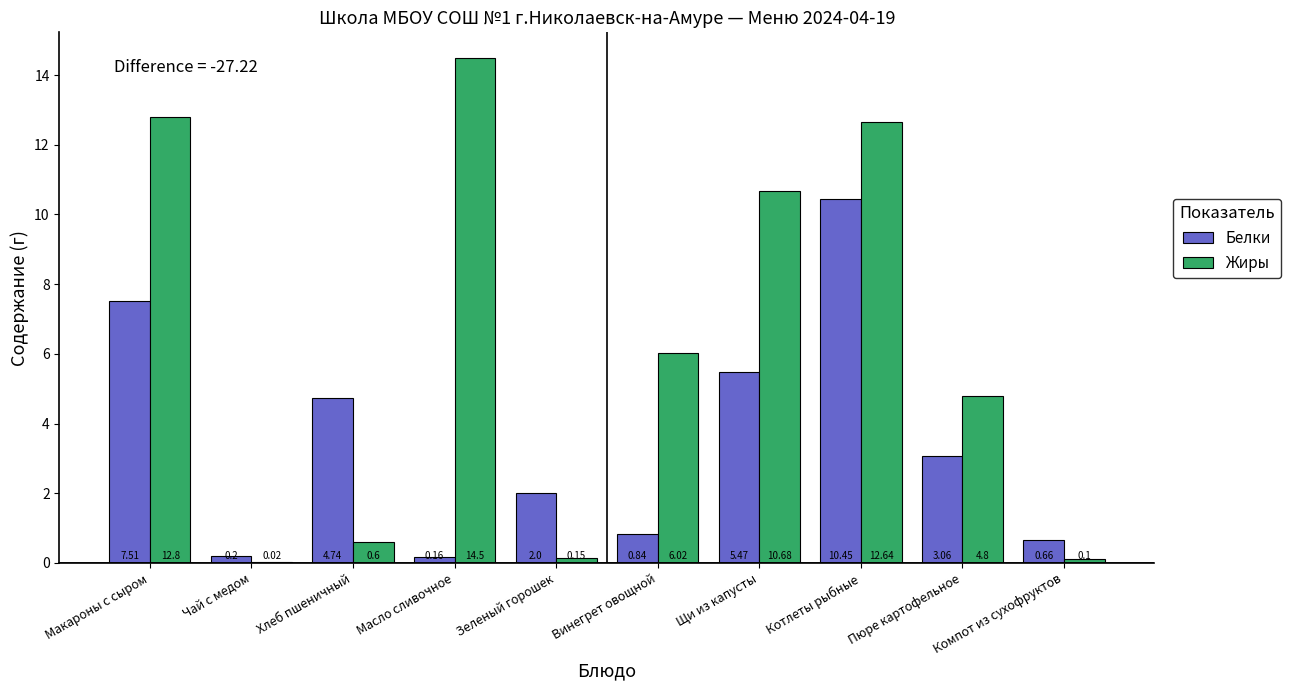

What is the sum of the Жиры values at Хлеб пшеничный and Макароны с сыром?

13.4